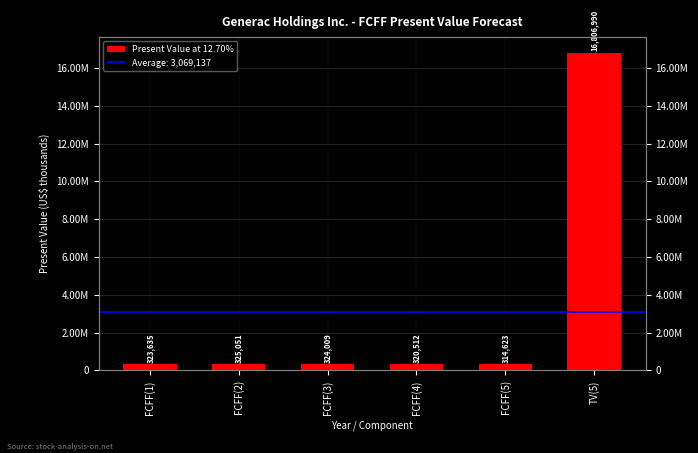

How many data points are less than 324009?

3